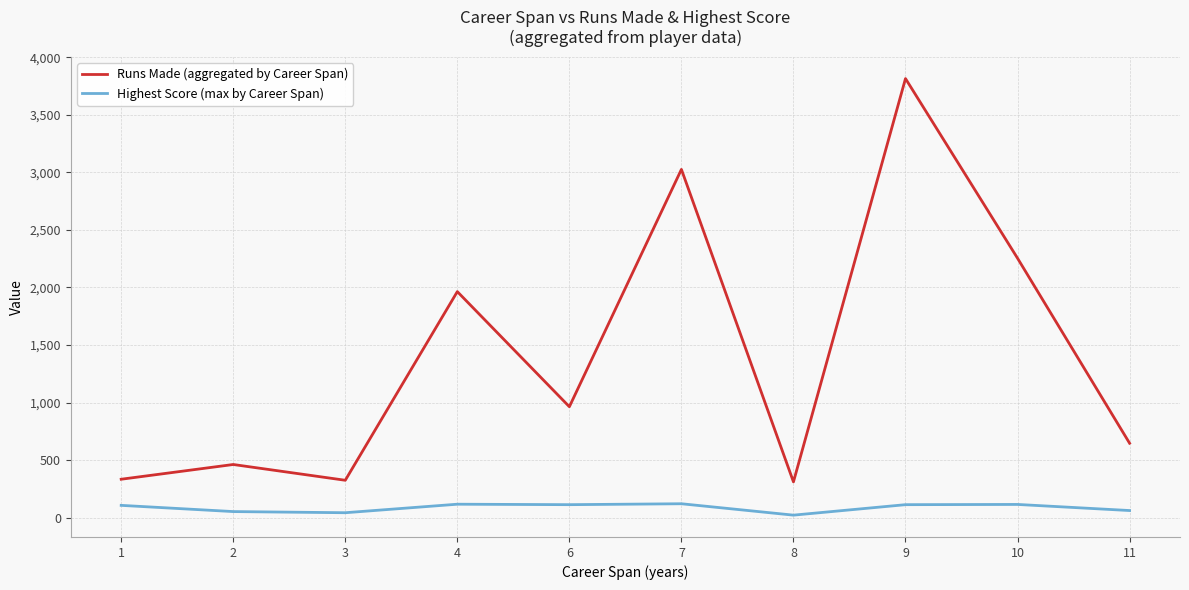

Is this an area chart (filled region under the line)?

No